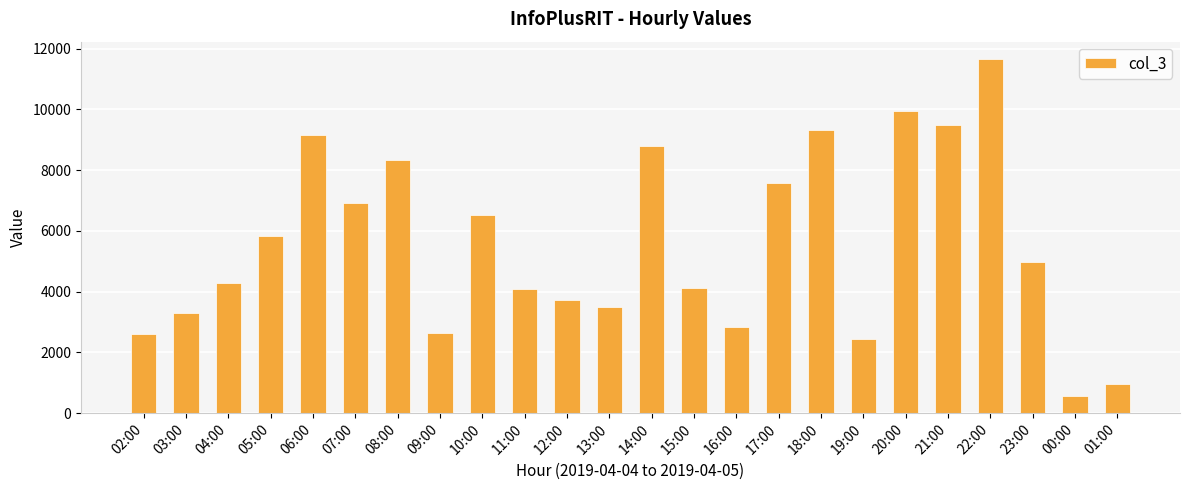

What is the change in value from 07:00 to 13:00?

-3440